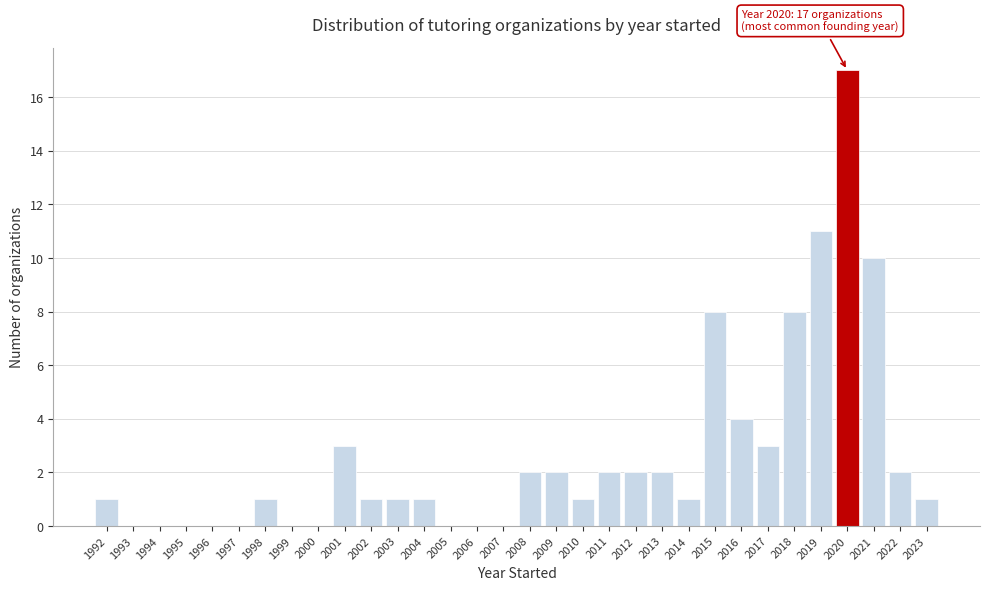

Over which range of the x-axis is the bar tallest?

2019.5 to 2020.5